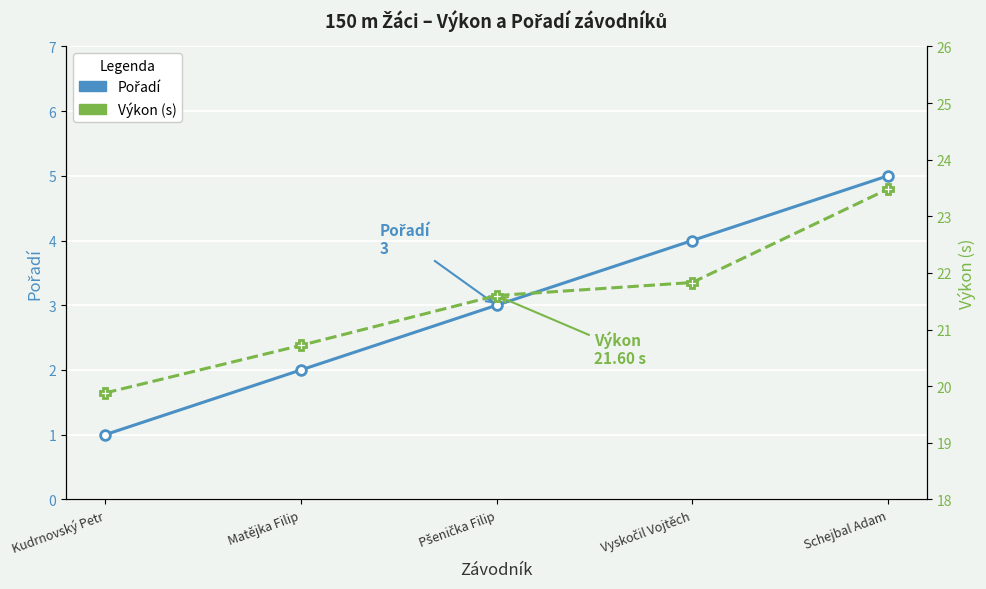

What is the label of the 1st point from the right?

Schejbal Adam